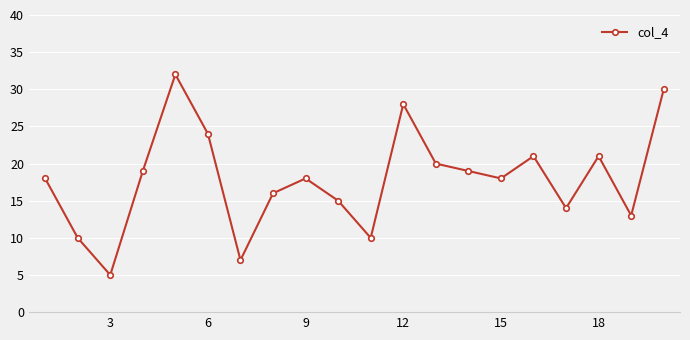

True or false: the data has more than 1 interior local peaks.

True